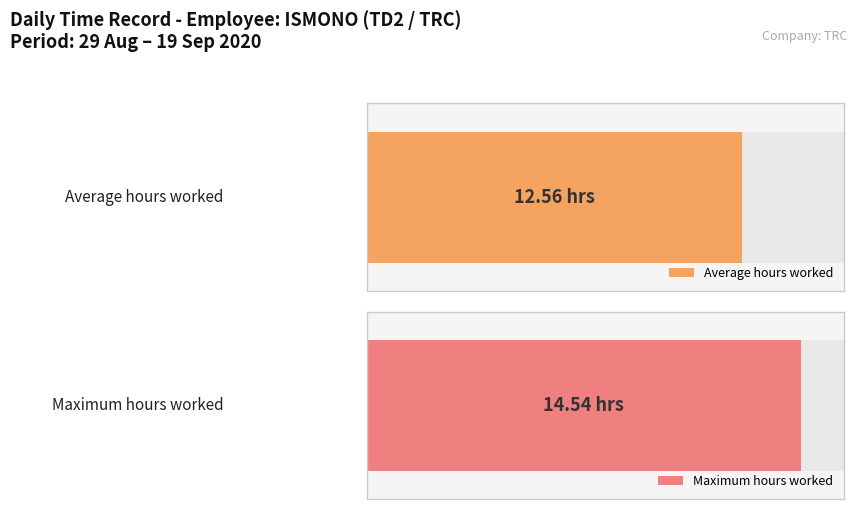

Are the bars horizontal?

Yes